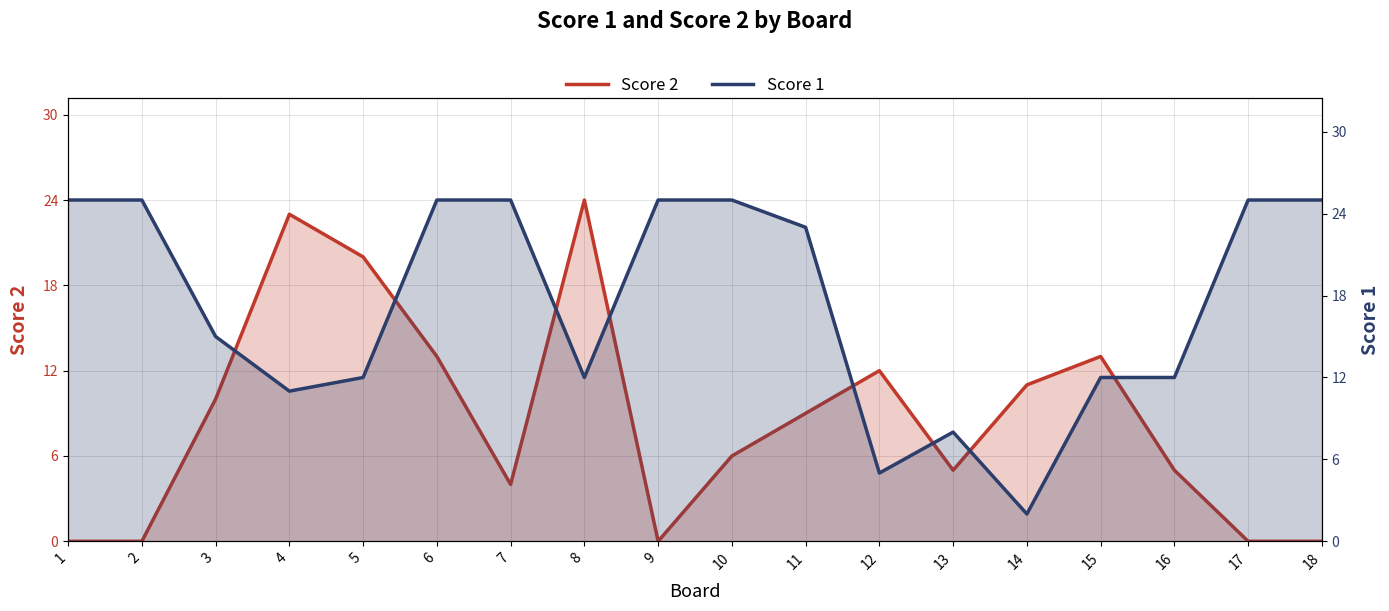

Reading left to right, transcribe all the data shown in this chart.

Score 2: 0	0	10	23	20	13	4	24	0	6	9	12	5	11	13	5	0	0
Score 1: 25	25	15	11	12	25	25	12	25	25	23	5	8	2	12	12	25	25